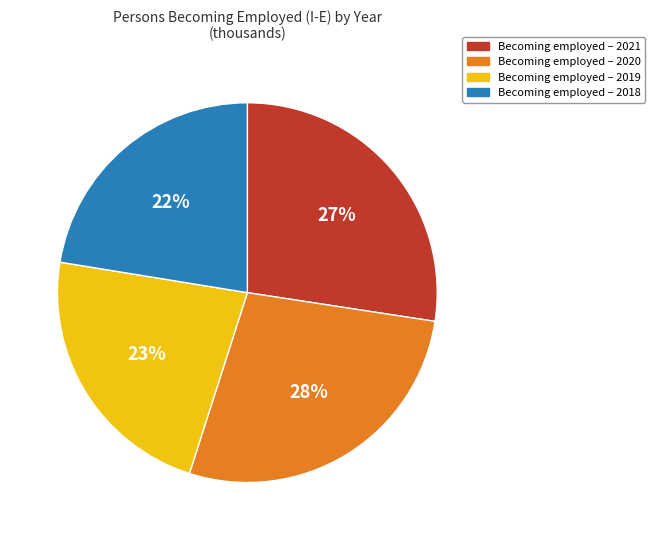

How many segments does this pie chart have?

4